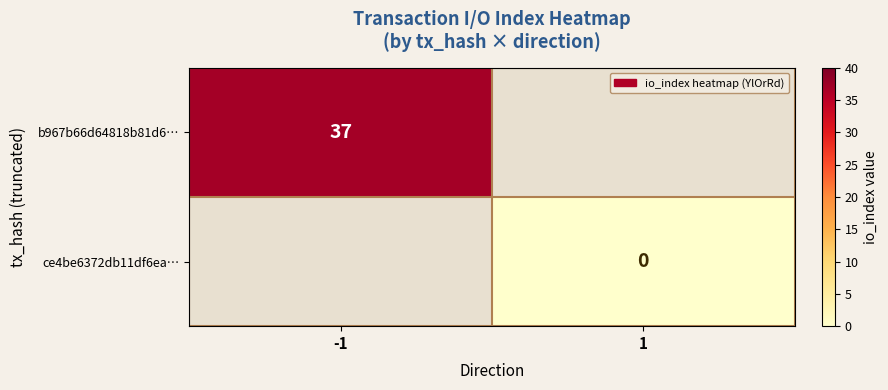

The b967b66d64818b81d6… series shows 53 at -1. True or false?

False